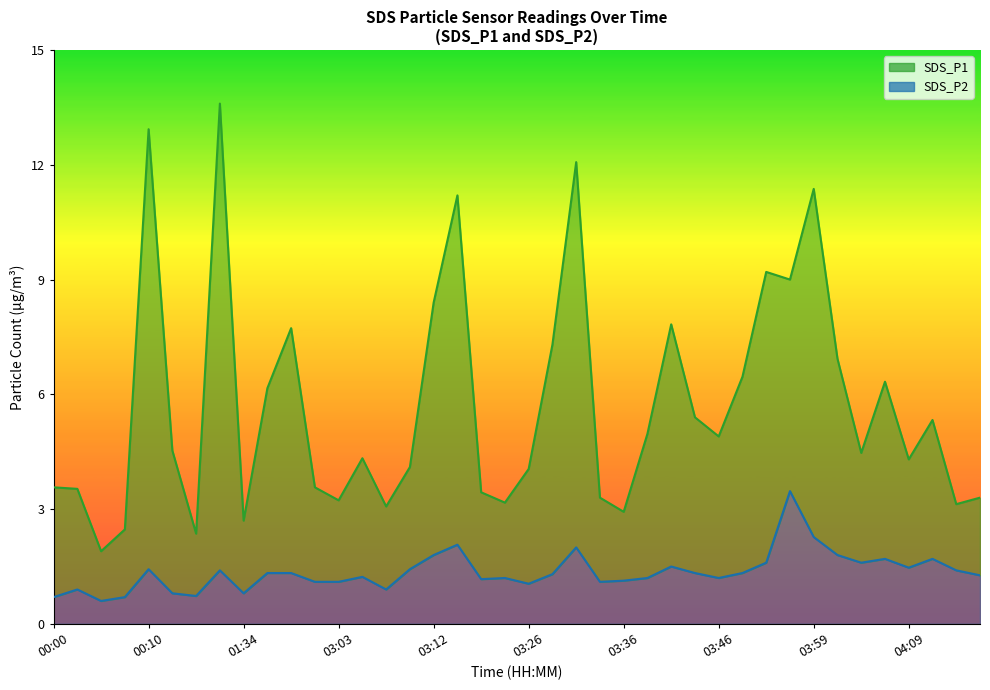

How many distinct data groups are displayed?

2